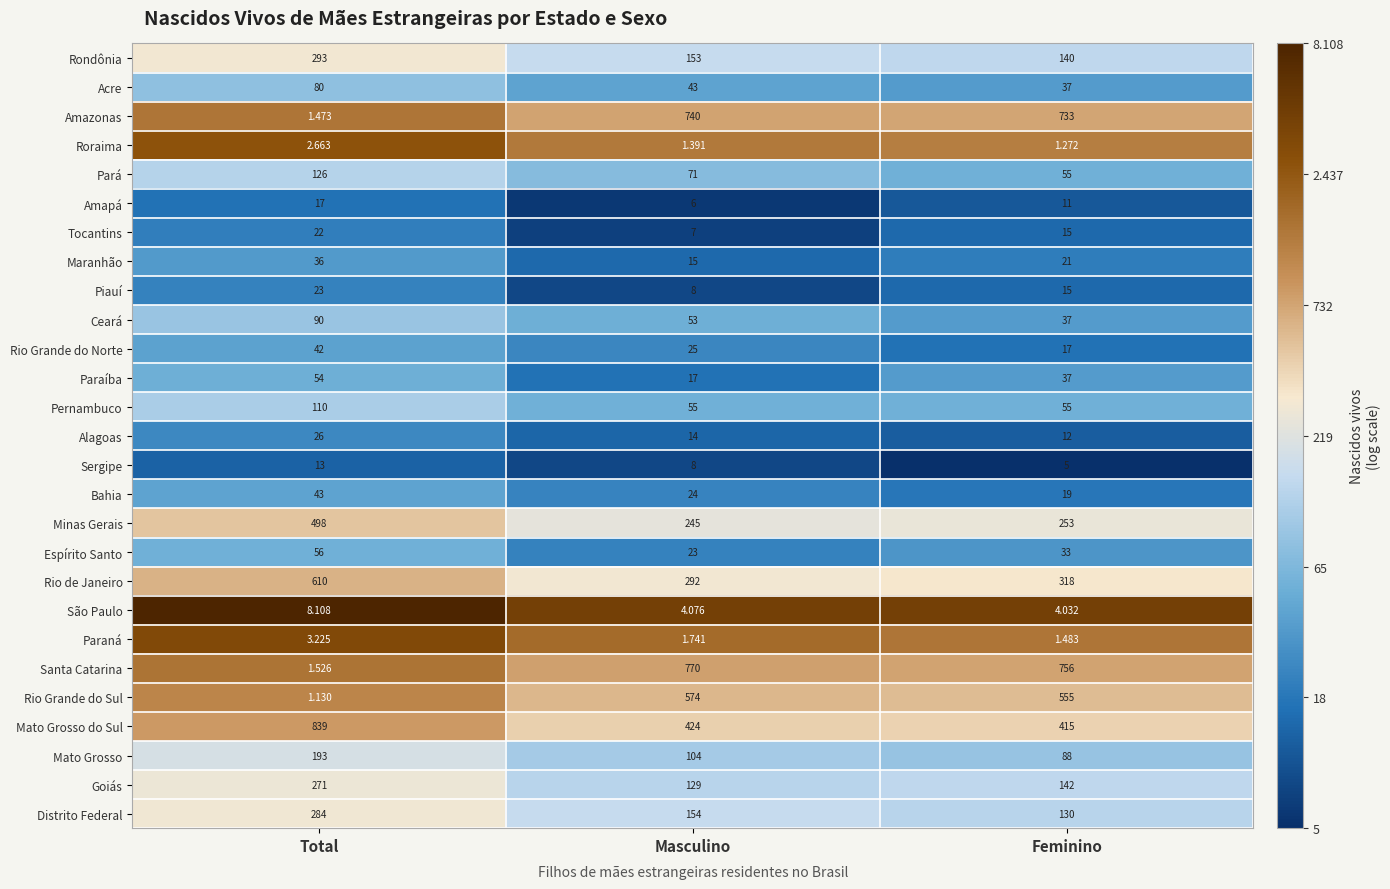

Between Total and Masculino, which series saw the biggest shift?

Santa Catarina